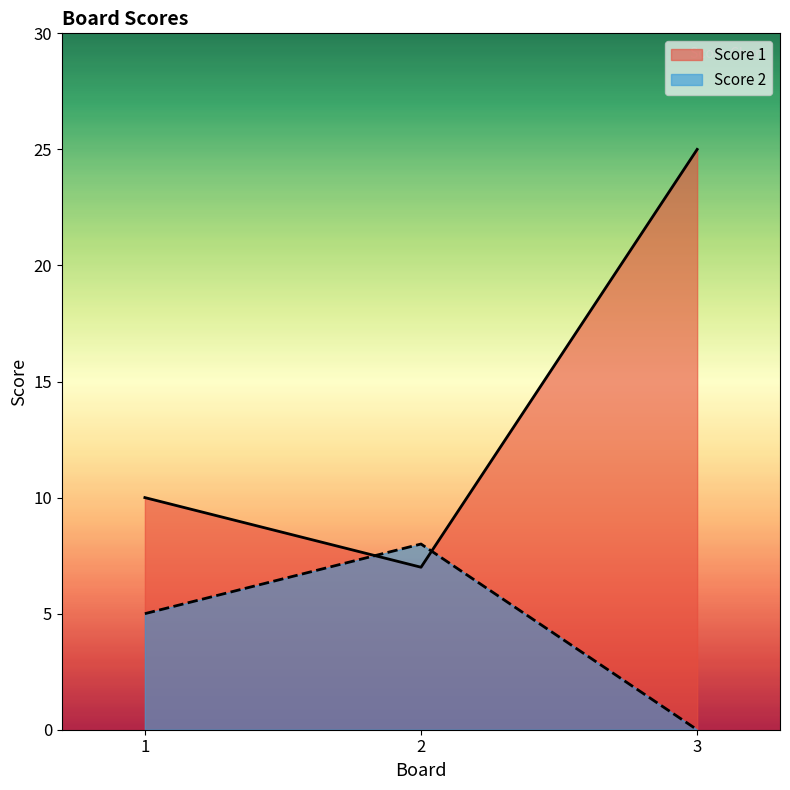

List the labels in order of Score 2 value, smallest first.

3, 1, 2